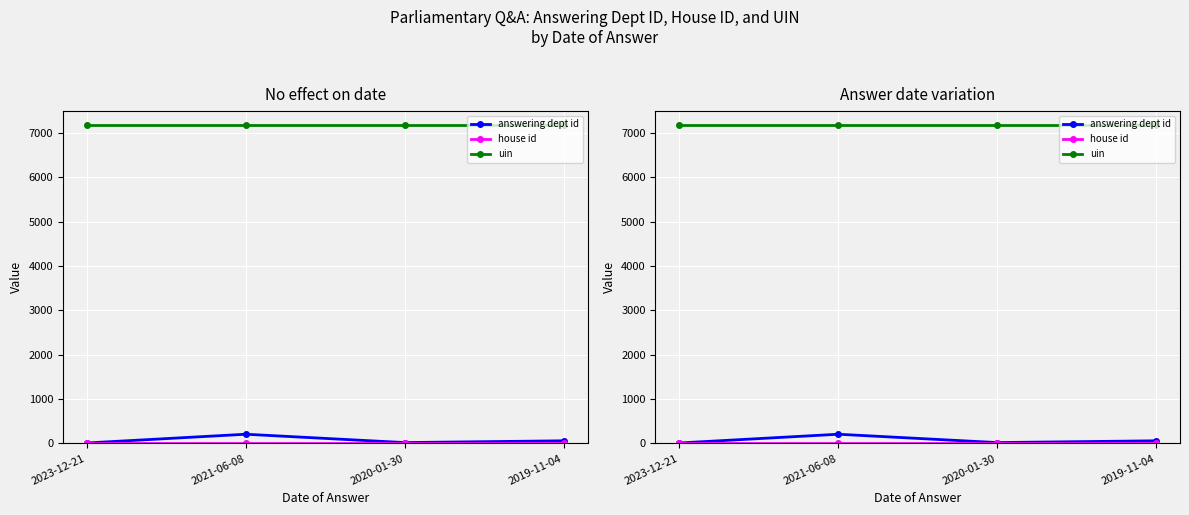

At which category is the sum across all series the highest?

2021-06-08